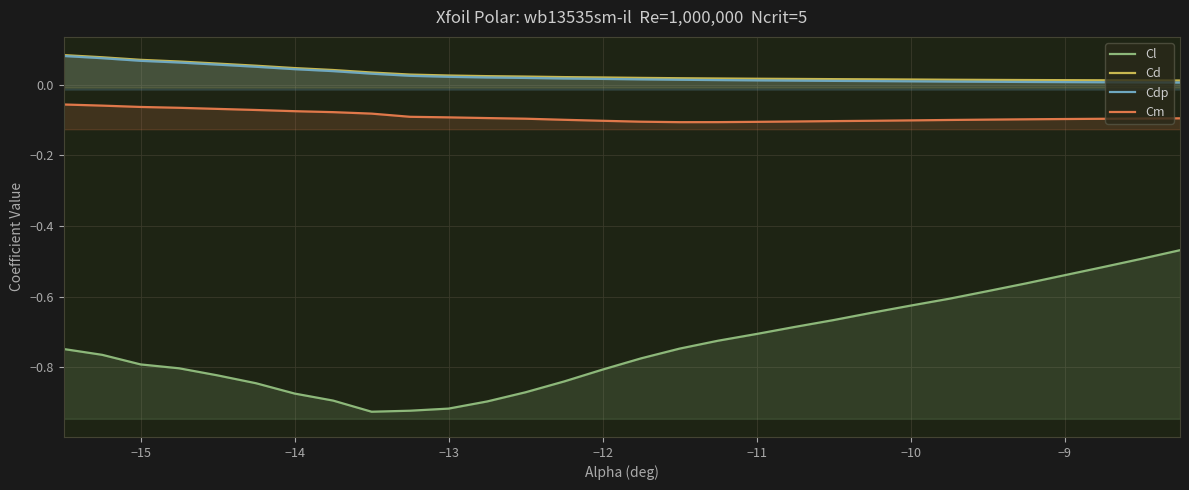

What value does the Cm series have at −12?

-0.1